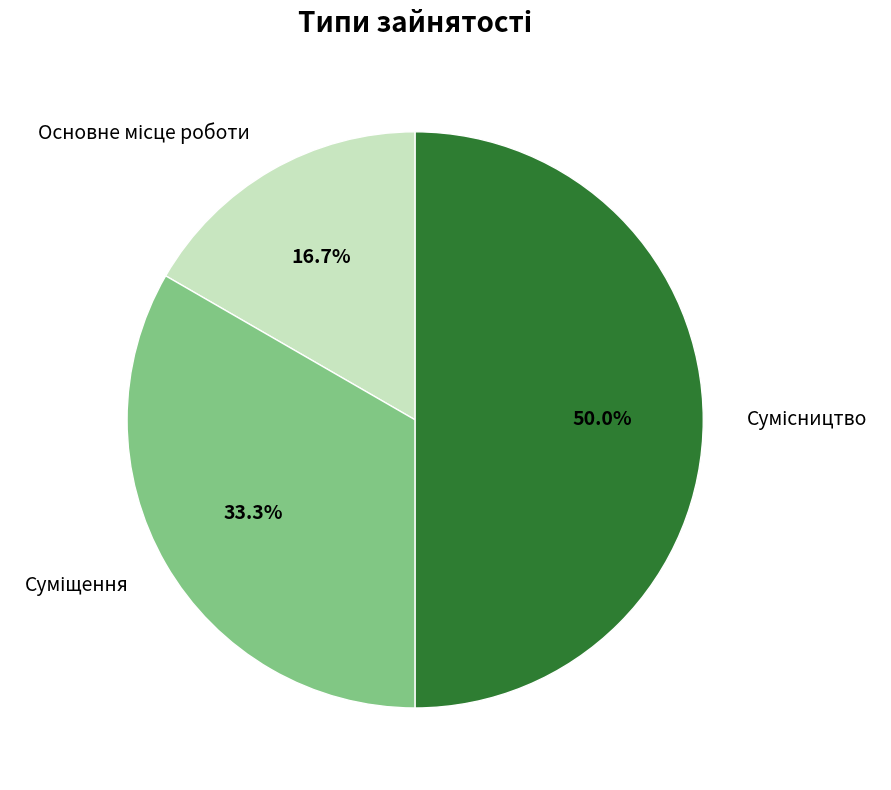

Which slice is the largest?

Сумісництво